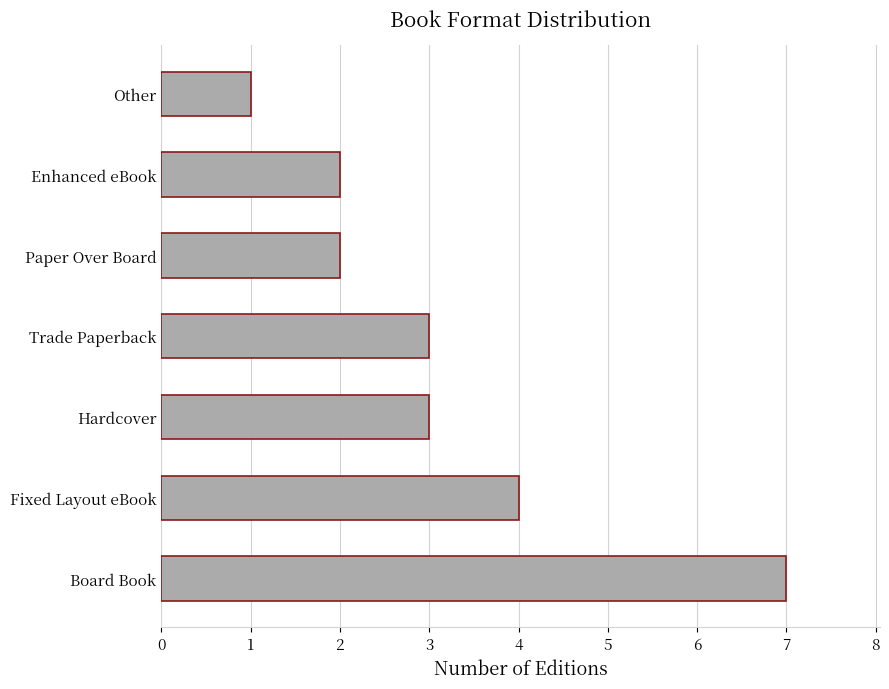

What is the difference between the maximum and minimum values?

6